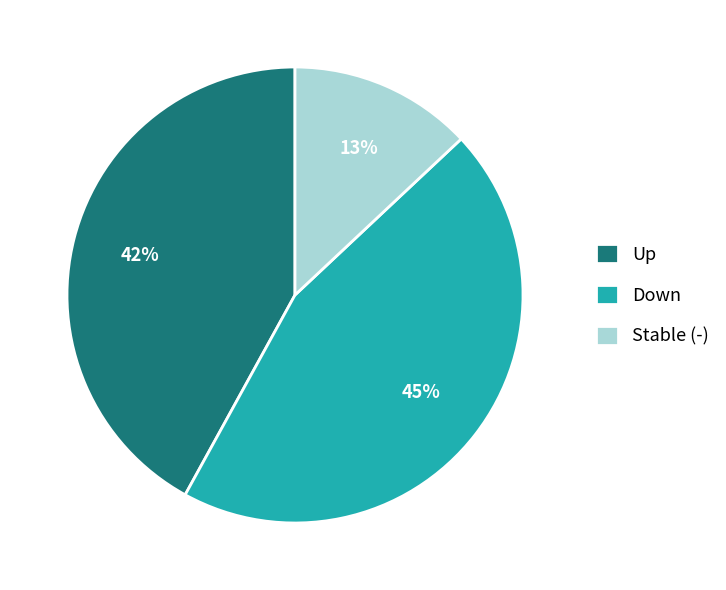

How many segments does this pie chart have?

3